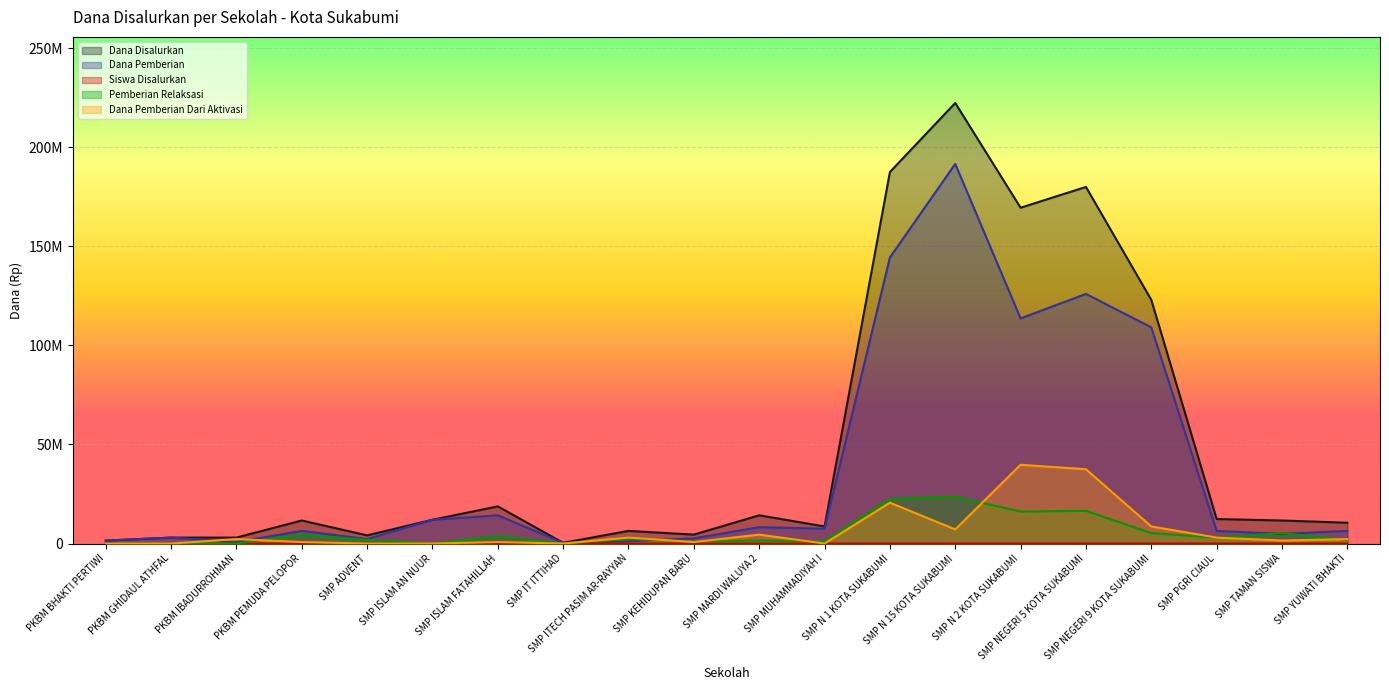

What is the value of the Dana Disalurkan point at the 12th from the left?

8625000